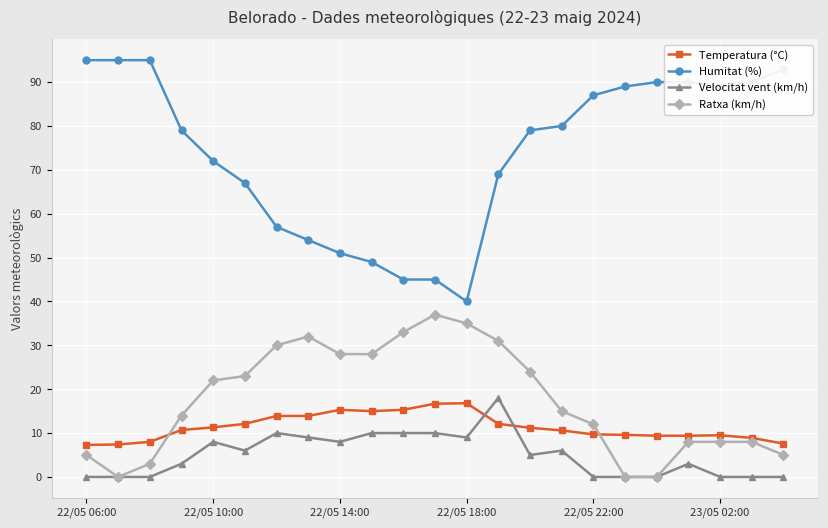

What is the lowest value of the Temperatura (°C) series?

7.3